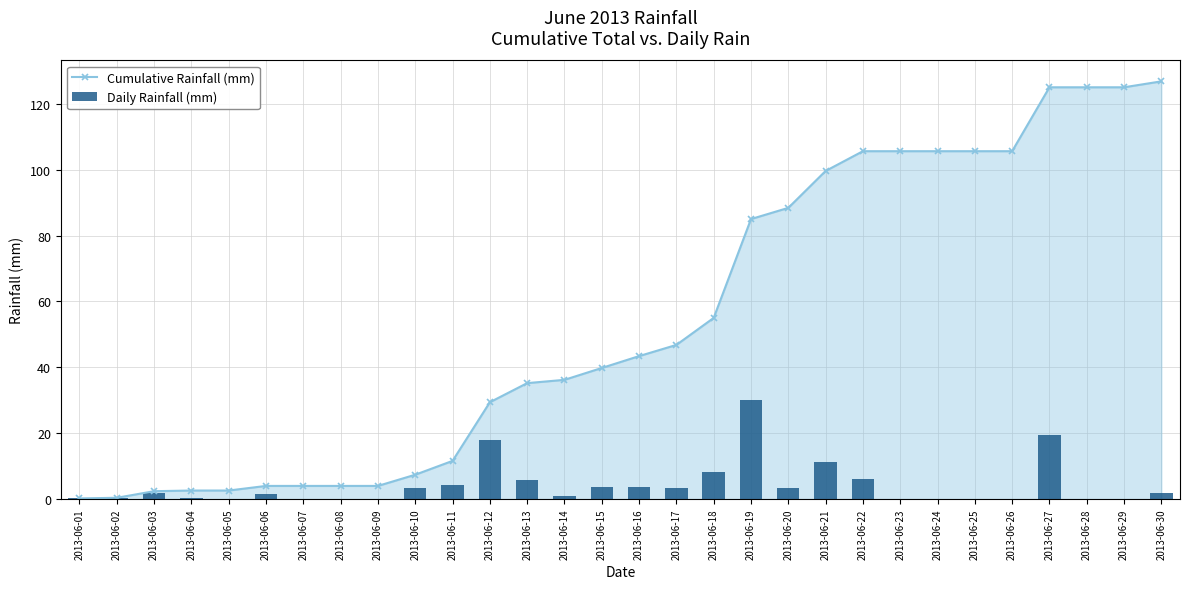

At how many categories does at least one series exceed 62?

12